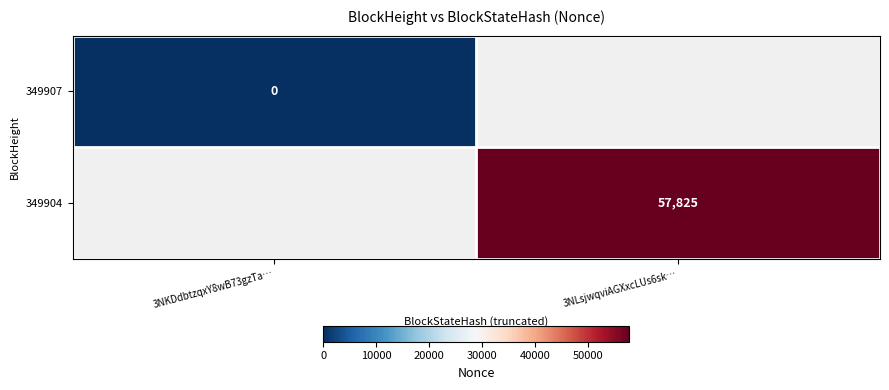

True or false: 349904 has a value of 57825 at 3NLsjwqviAGXxcLUs6sk….

True